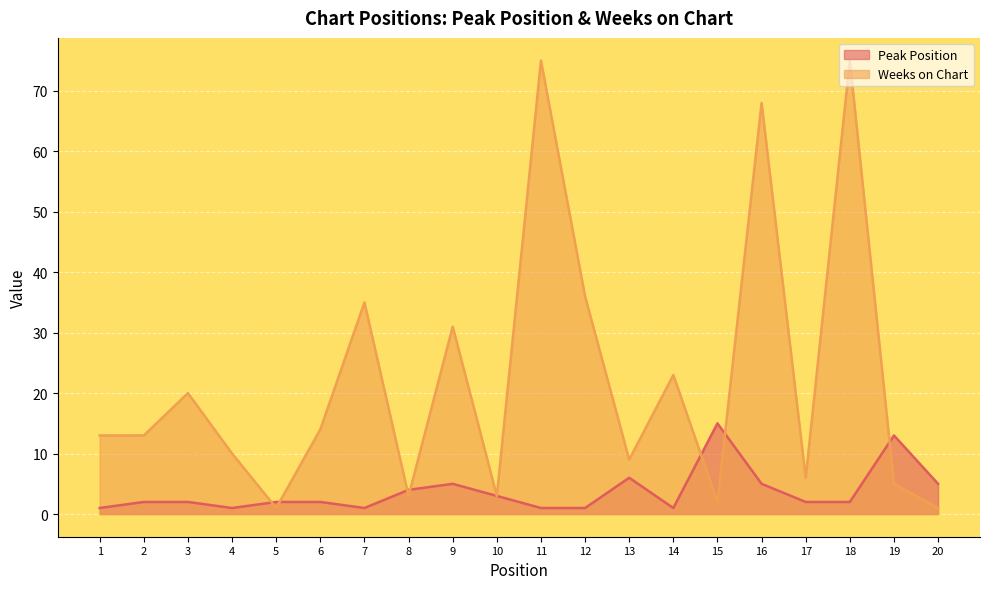

How many interior local peaks does the Peak Position series have?

4